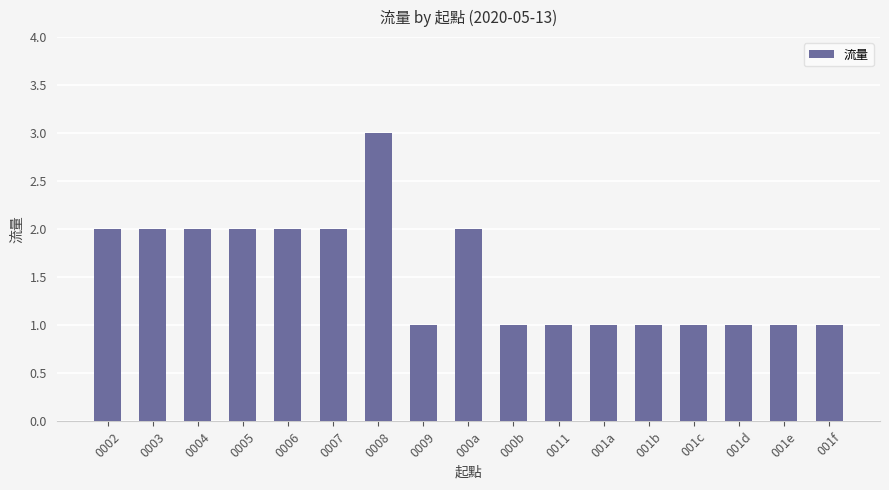

What is the sum of the values at 0005 and 0011?

3